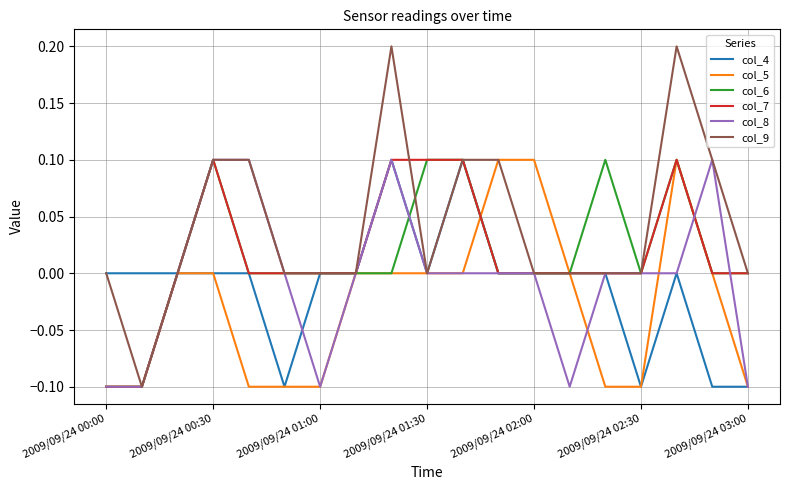

How many categories are shown in the chart?

19